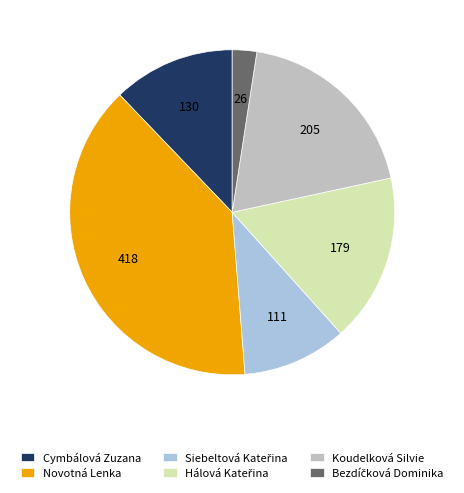

Combined, do Novotná Lenka and Koudelková Silvie account for over 50%?

Yes